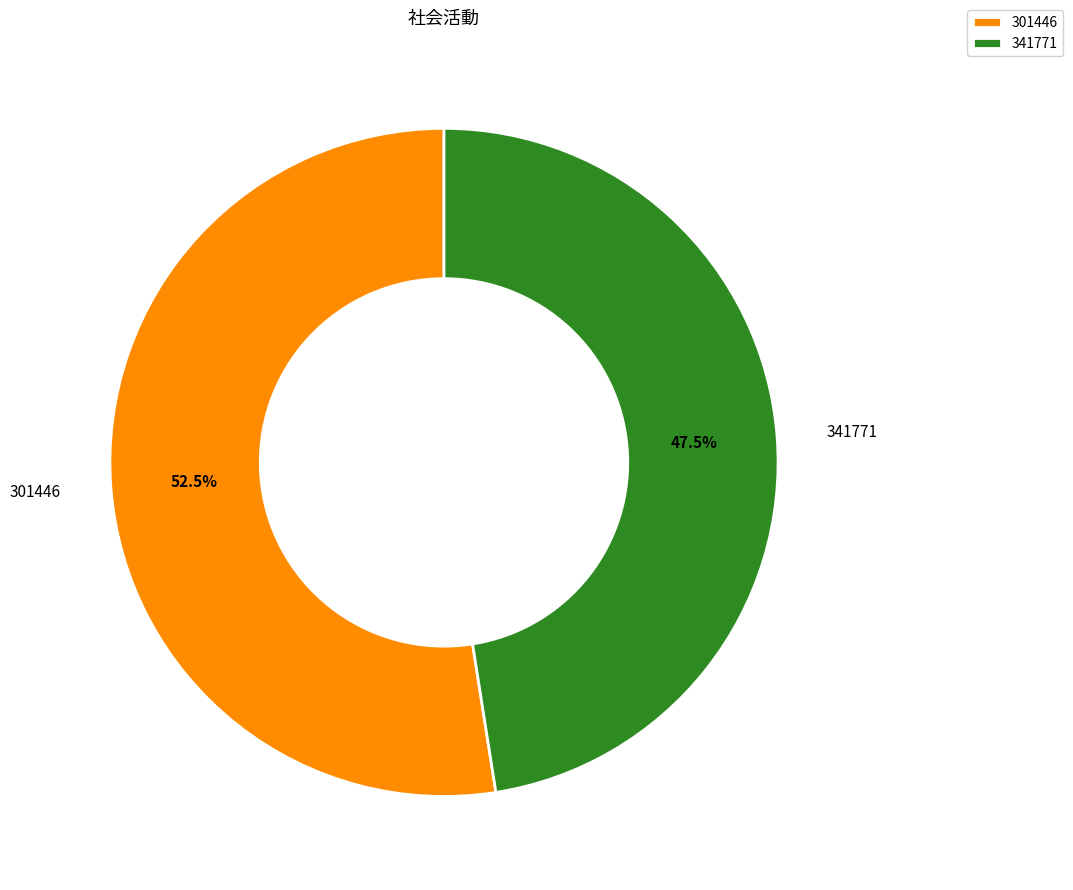

How many slices are in this pie chart?

2